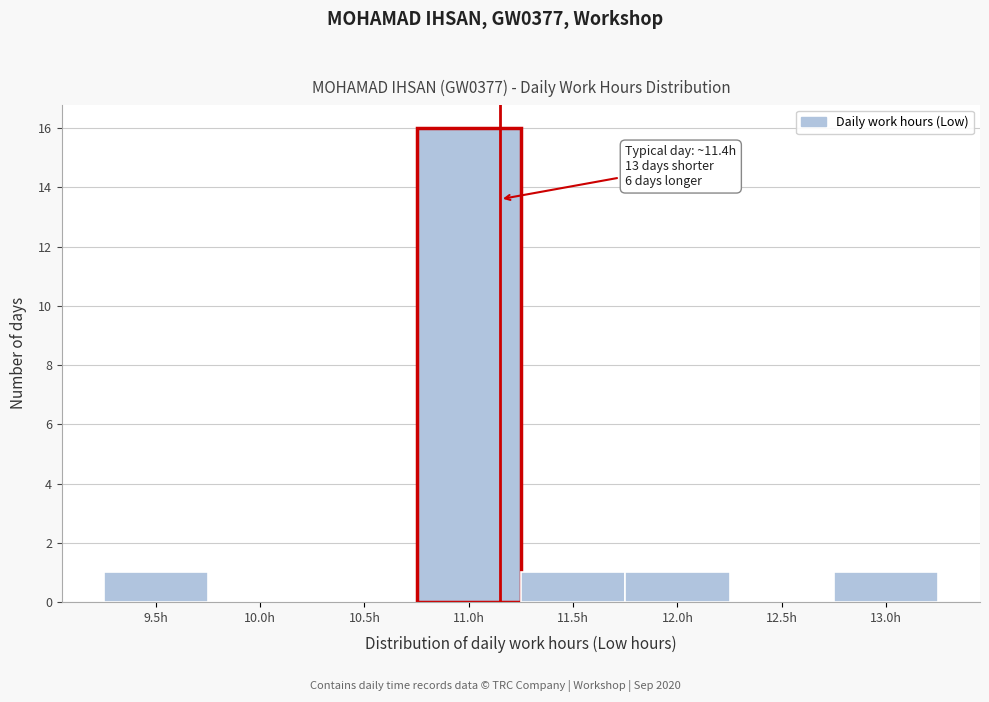

Reading right to left, extract all data points from this chart.

13.0h=1	12.5h=0	12.0h=1	11.5h=1	11.0h=16	10.5h=0	10.0h=0	9.5h=1